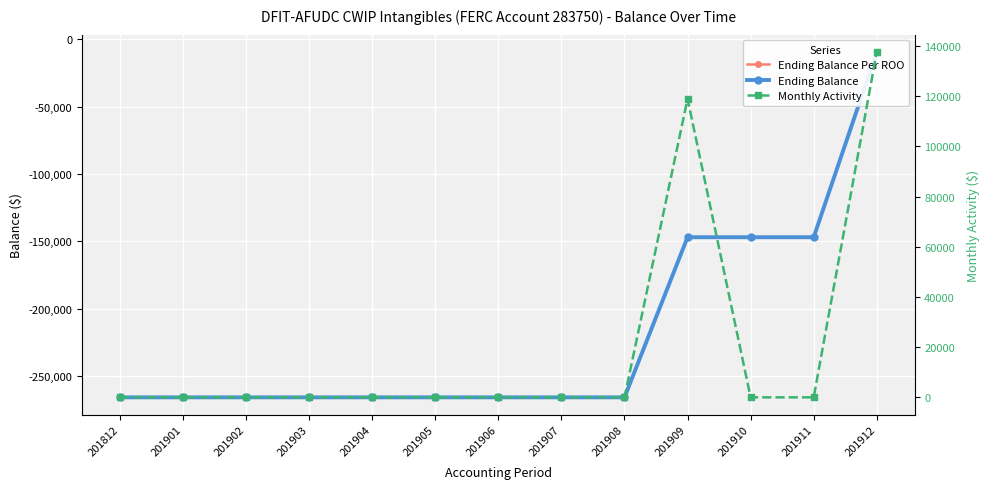

Does the chart display data point markers on the line(s)?

Yes